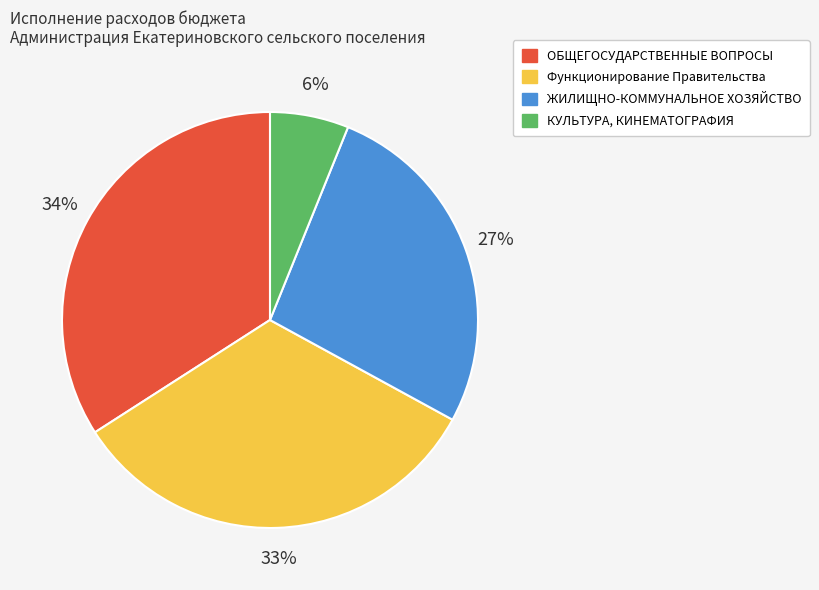

To the nearest percent, what percentage of the pie is КУЛЬТУРА, КИНЕМАТОГРАФИЯ?

6%